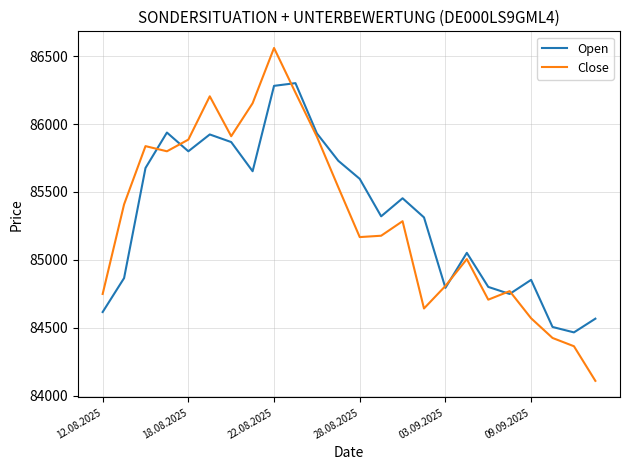

Is this an area chart (filled region under the line)?

No